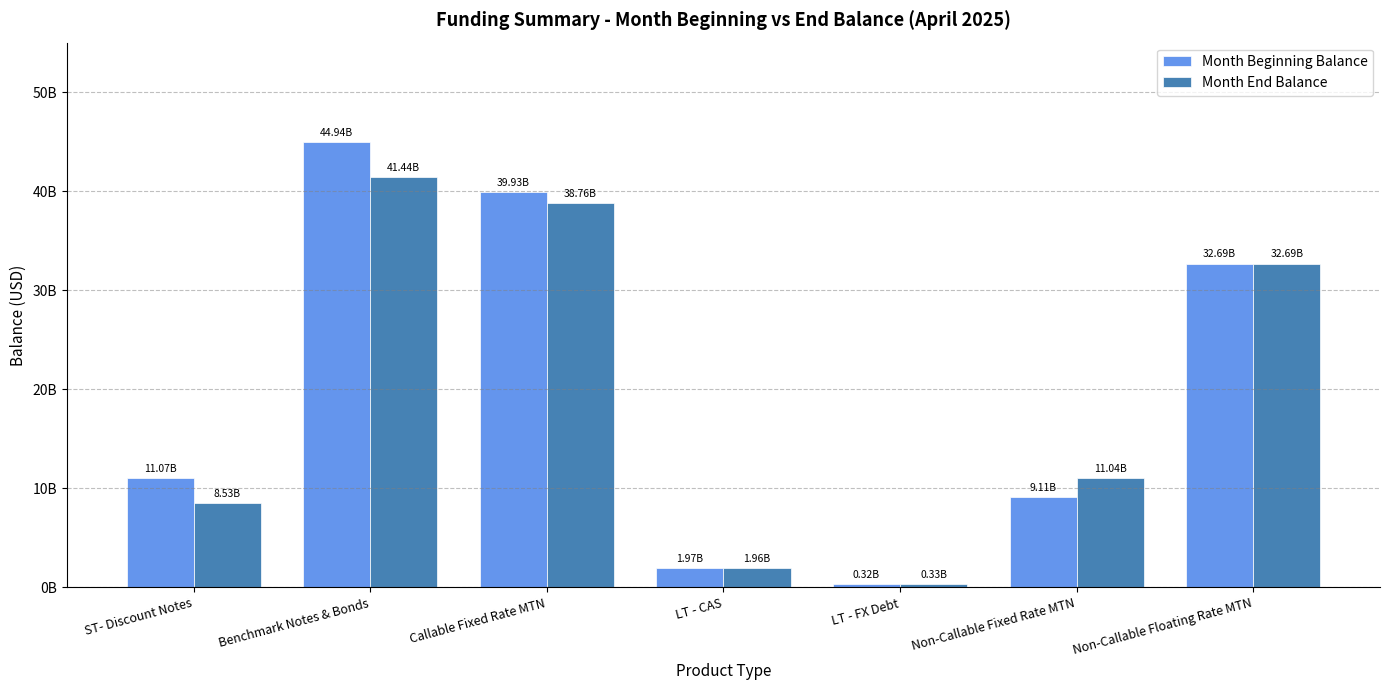

What is the spread (max minus min) of values at ST- Discount Notes?

2540174000.0